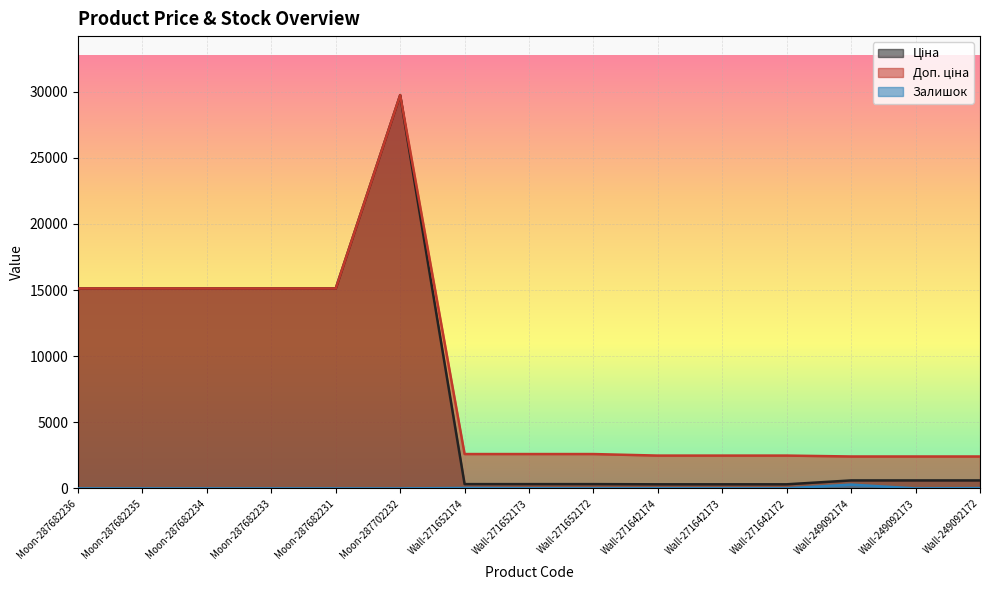

At which label does Залишок first exceed 5?

Wall-271652174